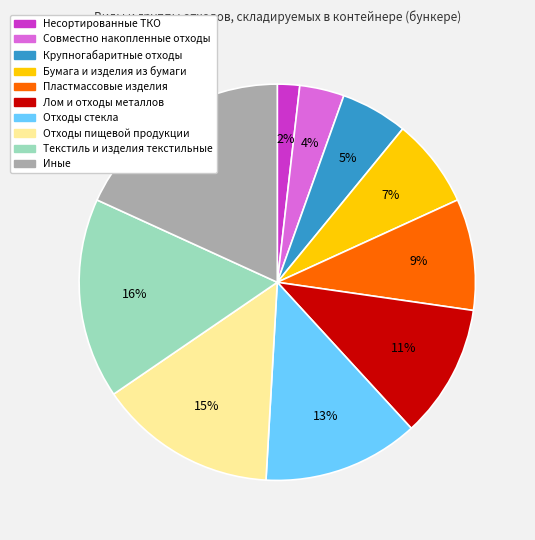

How many slices are in this pie chart?

10